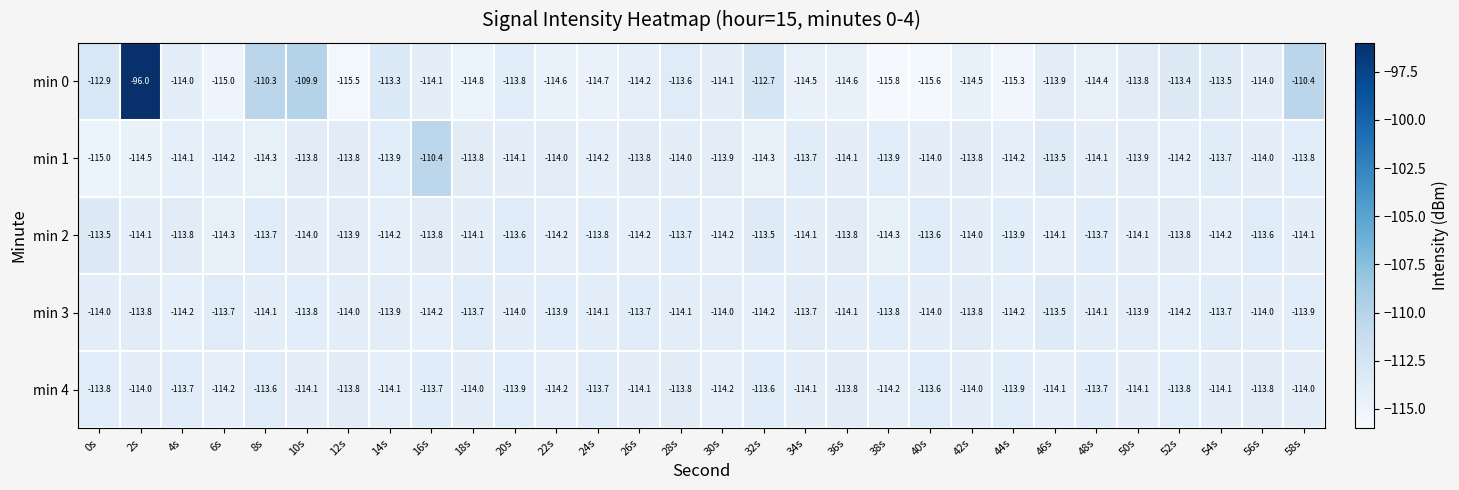

Where is min 1 nearest to the value -112?

46s